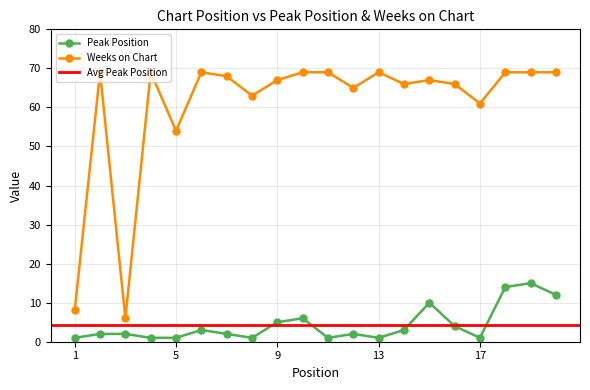

How many interior local peaks does the Weeks on Chart series have?

5